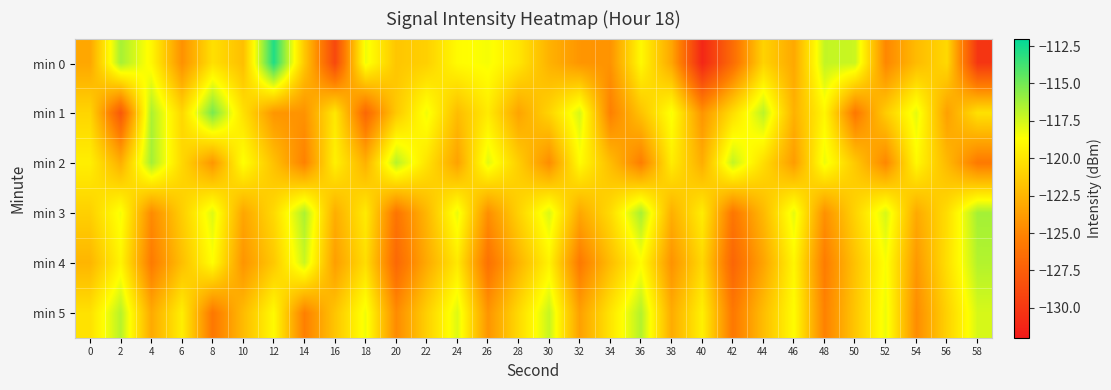

Between 0 and 58, which series saw the biggest shift?

min 0